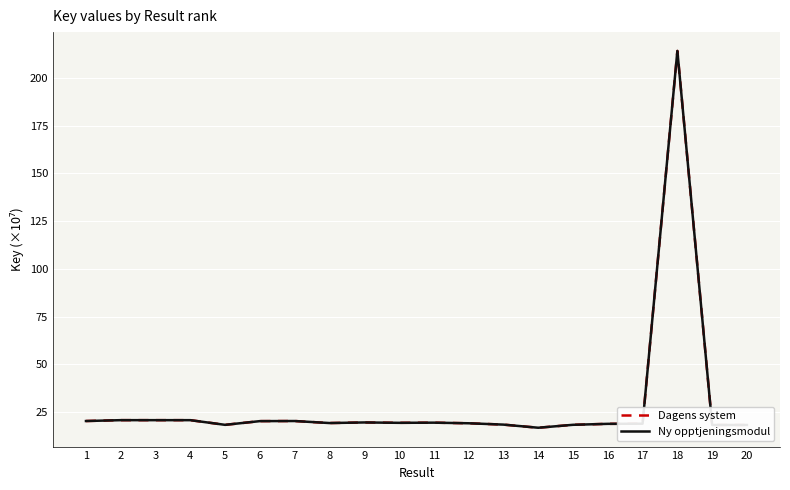

Does the chart display data point markers on the line(s)?

No